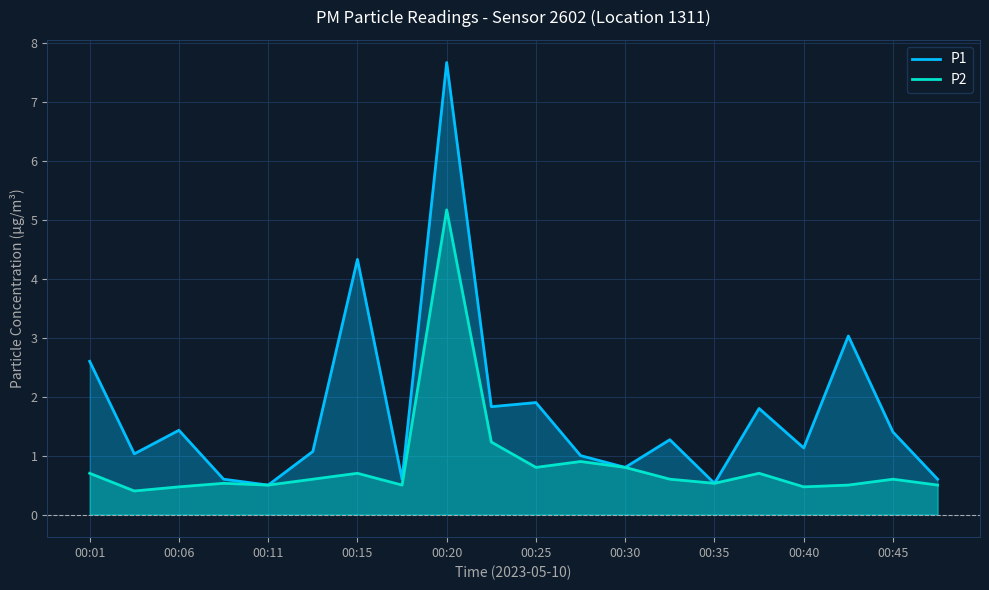

What is the average value of the P1 series?

1.8